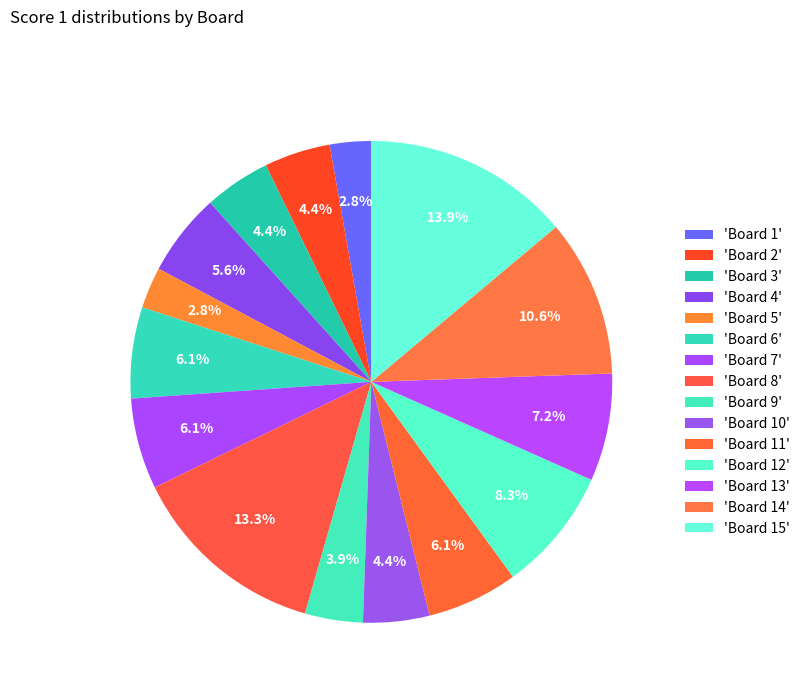

Count the number of slices in the pie.

15